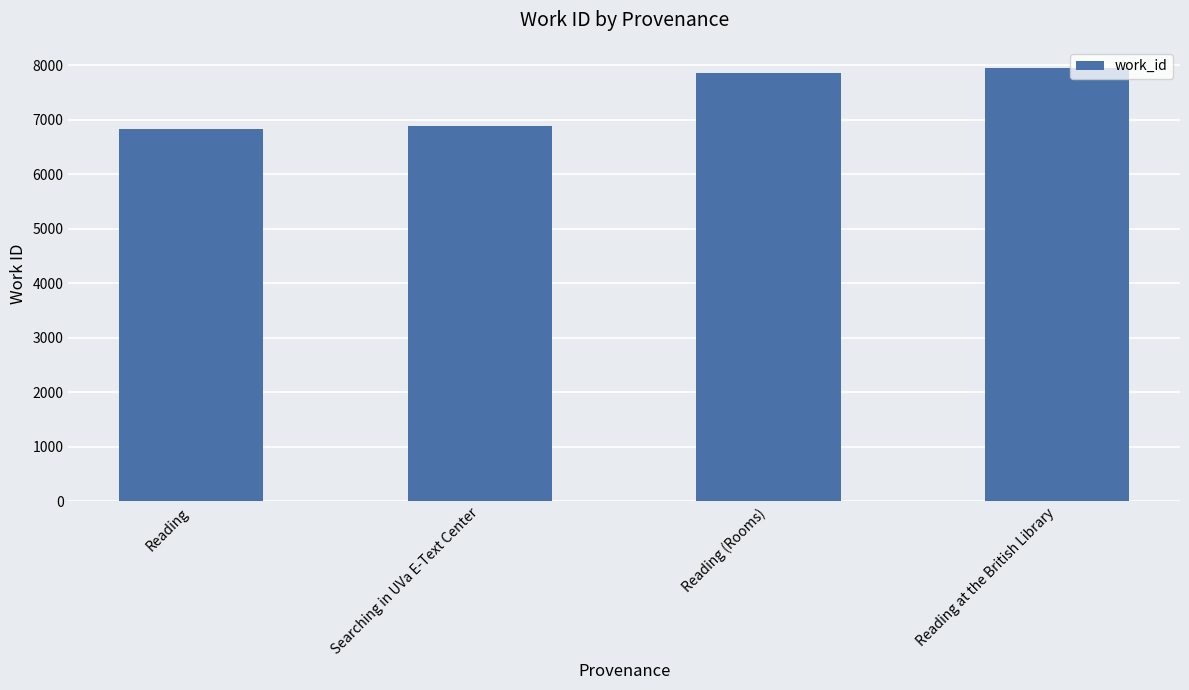

What is the value of the 4th bar from the left?

7941